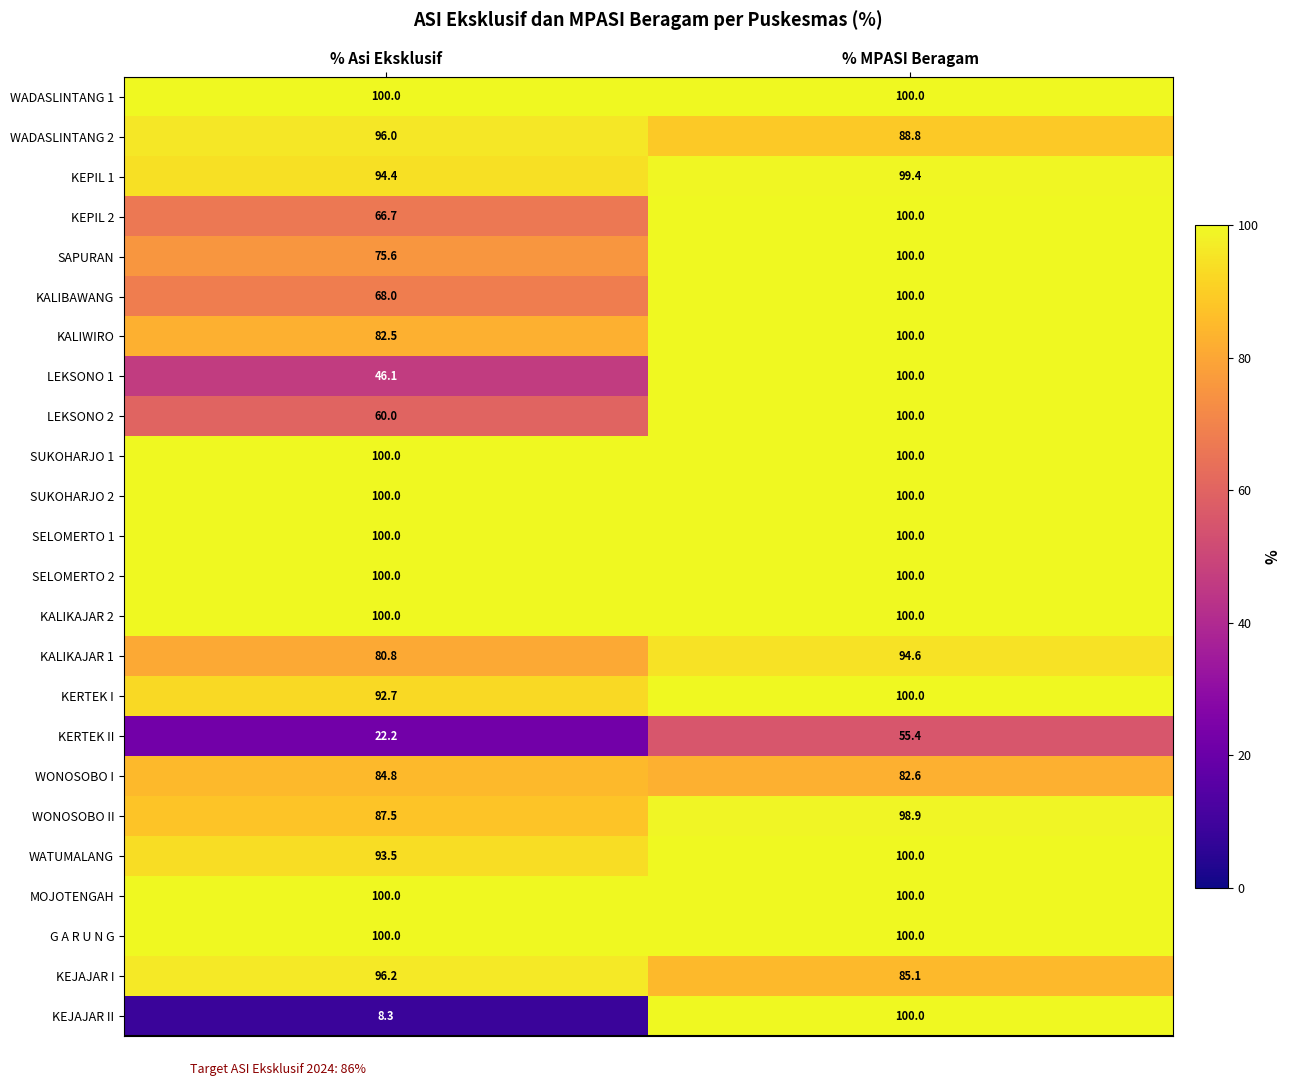

What is the difference between the KALIBAWANG values at % MPASI Beragam and % Asi Eksklusif?

32.0